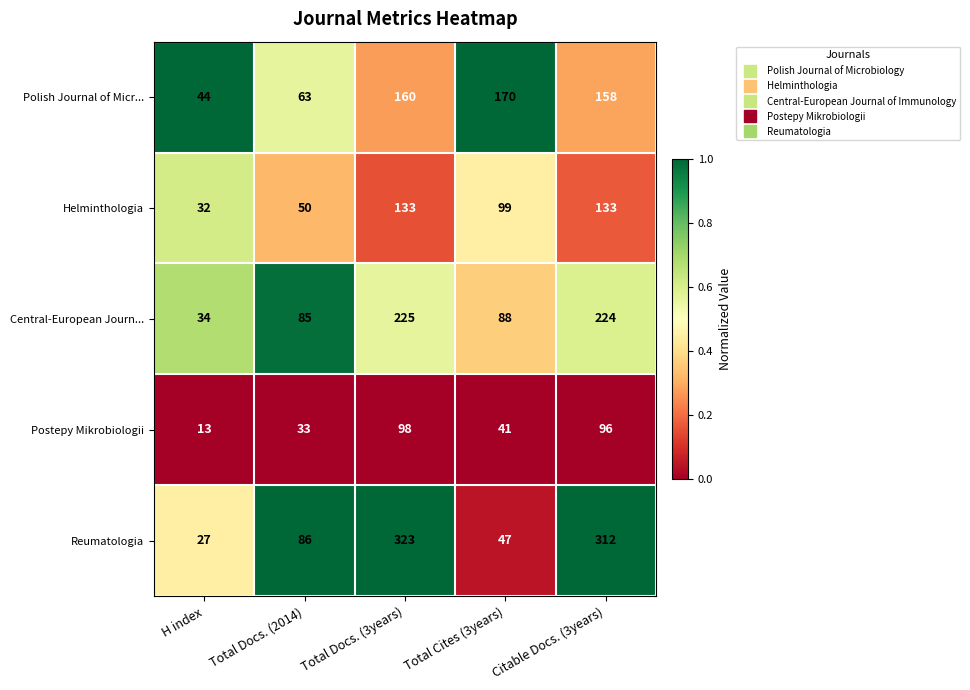

Reading left to right, what are all the values shown in this chart?

Polish Journal of Micr...: H index=44	Total Docs. (2014)=63	Total Docs. (3years)=160	Total Cites (3years)=170	Citable Docs. (3years)=158
Helminthologia: H index=32	Total Docs. (2014)=50	Total Docs. (3years)=133	Total Cites (3years)=99	Citable Docs. (3years)=133
Central-European Journ...: H index=34	Total Docs. (2014)=85	Total Docs. (3years)=225	Total Cites (3years)=88	Citable Docs. (3years)=224
Postepy Mikrobiologii: H index=13	Total Docs. (2014)=33	Total Docs. (3years)=98	Total Cites (3years)=41	Citable Docs. (3years)=96
Reumatologia: H index=27	Total Docs. (2014)=86	Total Docs. (3years)=323	Total Cites (3years)=47	Citable Docs. (3years)=312